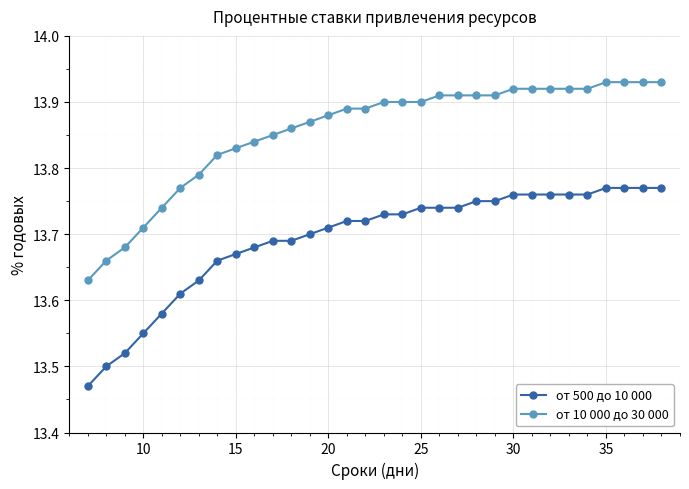

How many от 10 000 до 30 000 values are between 13 and 14?

32